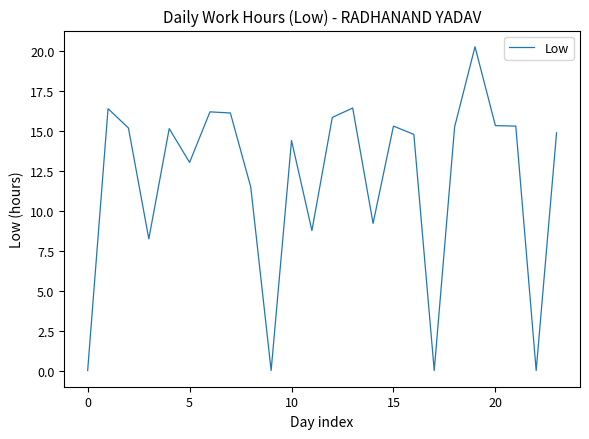

What is the maximum value shown in the chart?

20.2